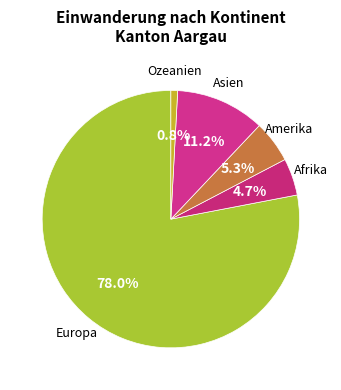

How many slices are in this pie chart?

5